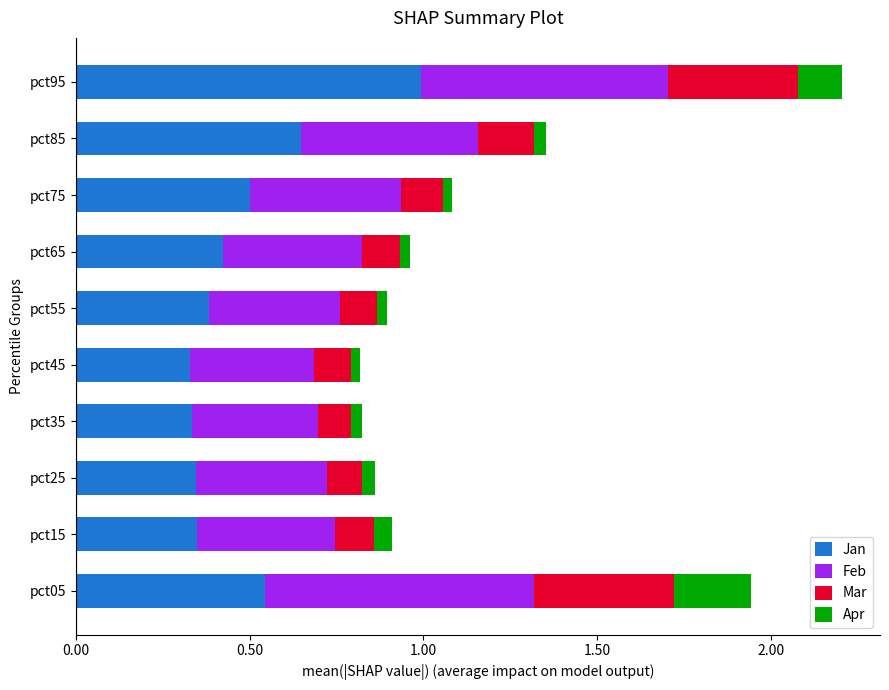

At which category is the sum across all series the highest?

pct95